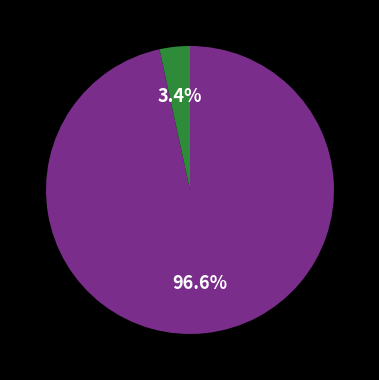

Is there any slice that represents more than half of the pie?

Yes